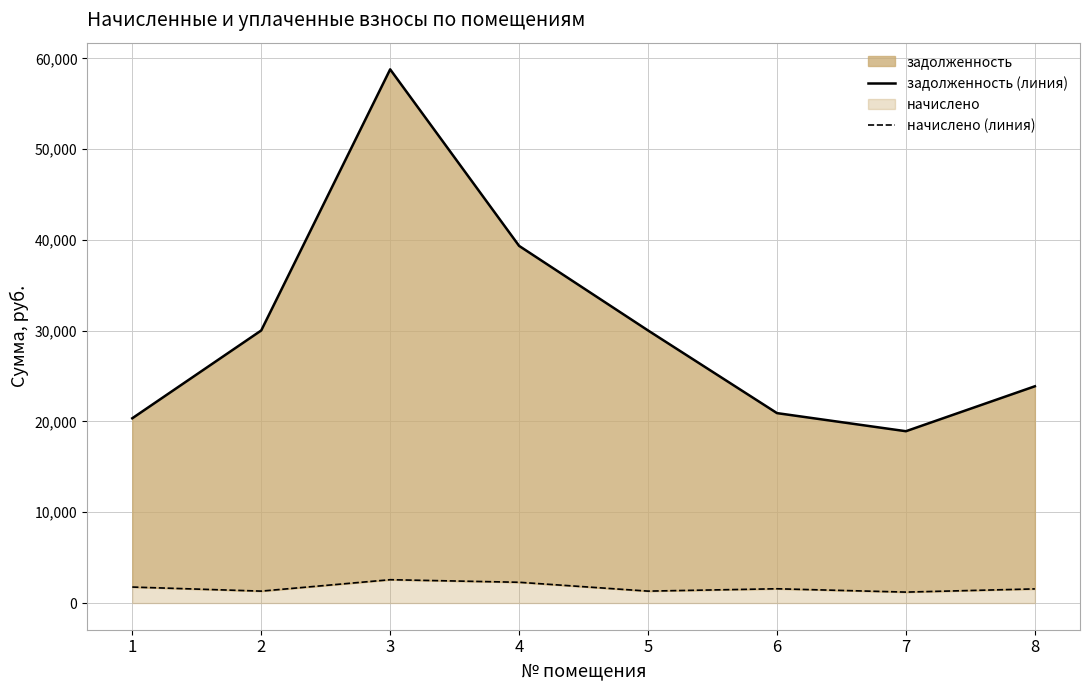

Which series changed the most between 7 and 8?

задолженность (линия)